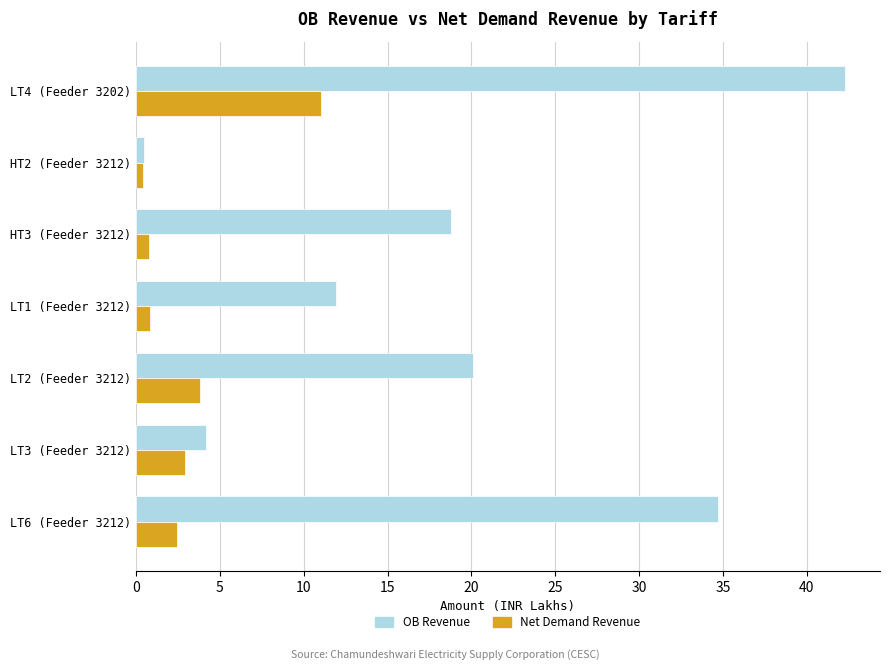

What is the minimum value for Net Demand Revenue?

0.4